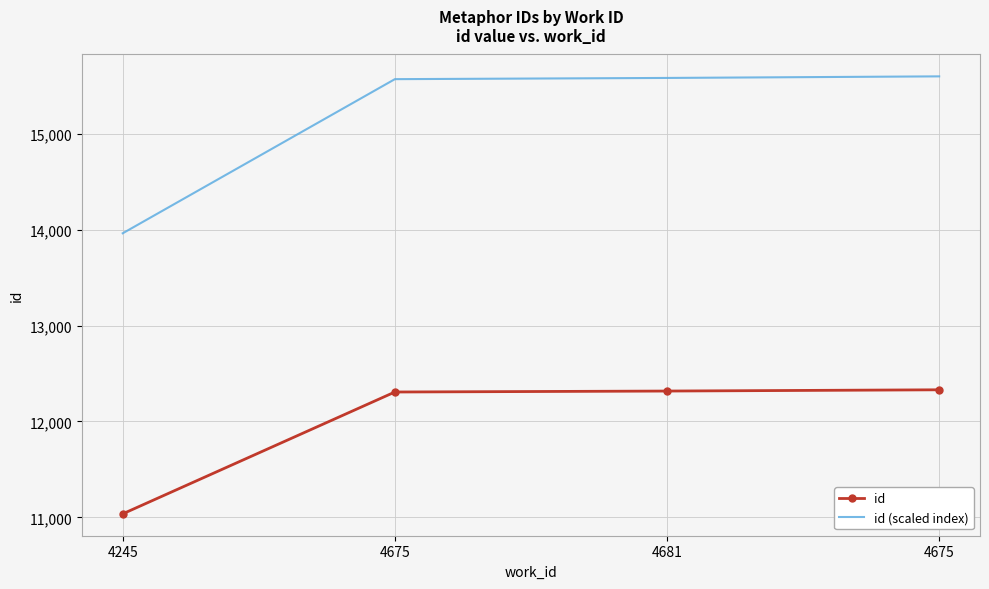

What are all the series names shown in the legend?

id, id (scaled index)